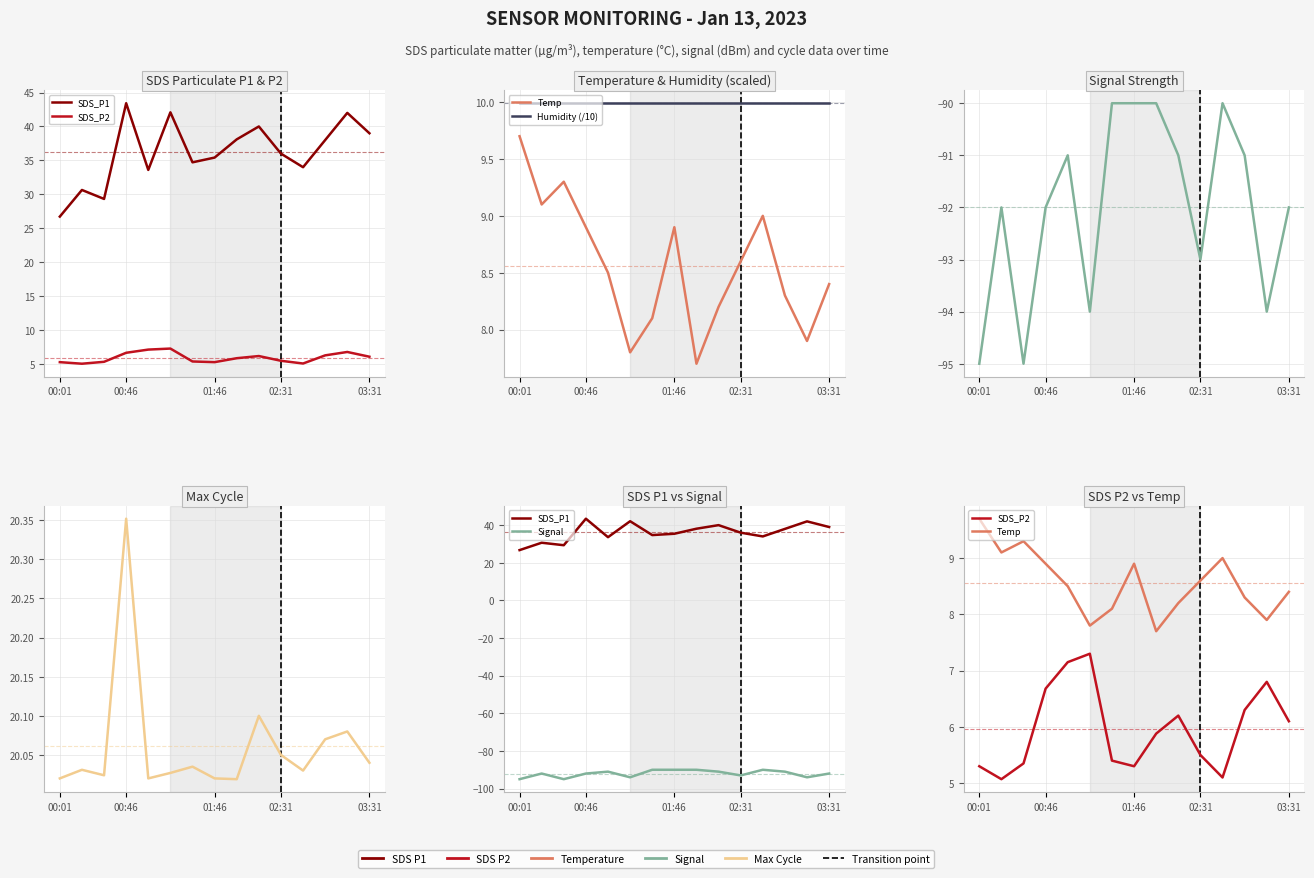

Between 00:46 and 12, which series saw the biggest shift?

SDS_P1